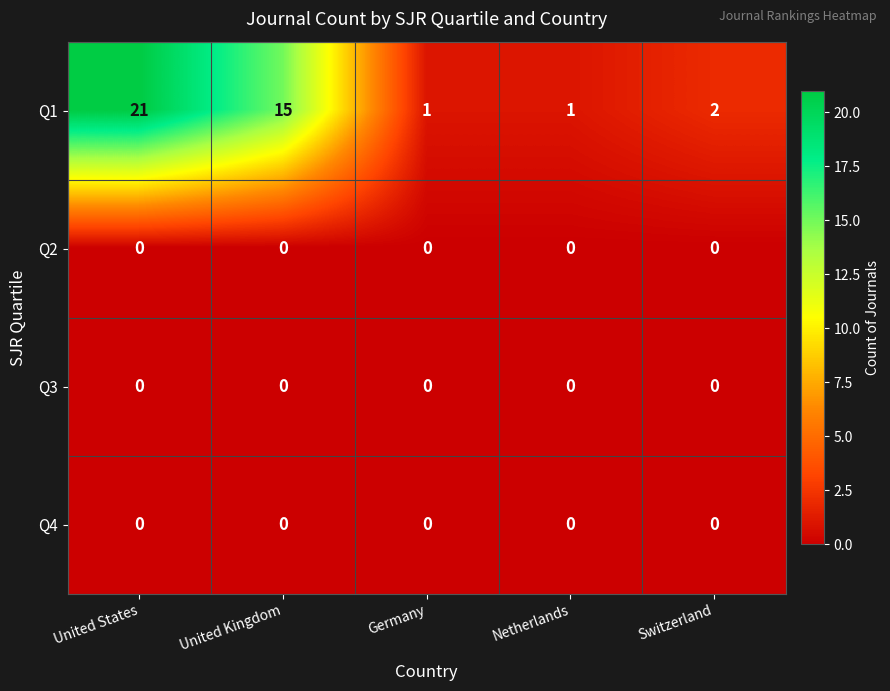

What is the greatest value displayed?

21